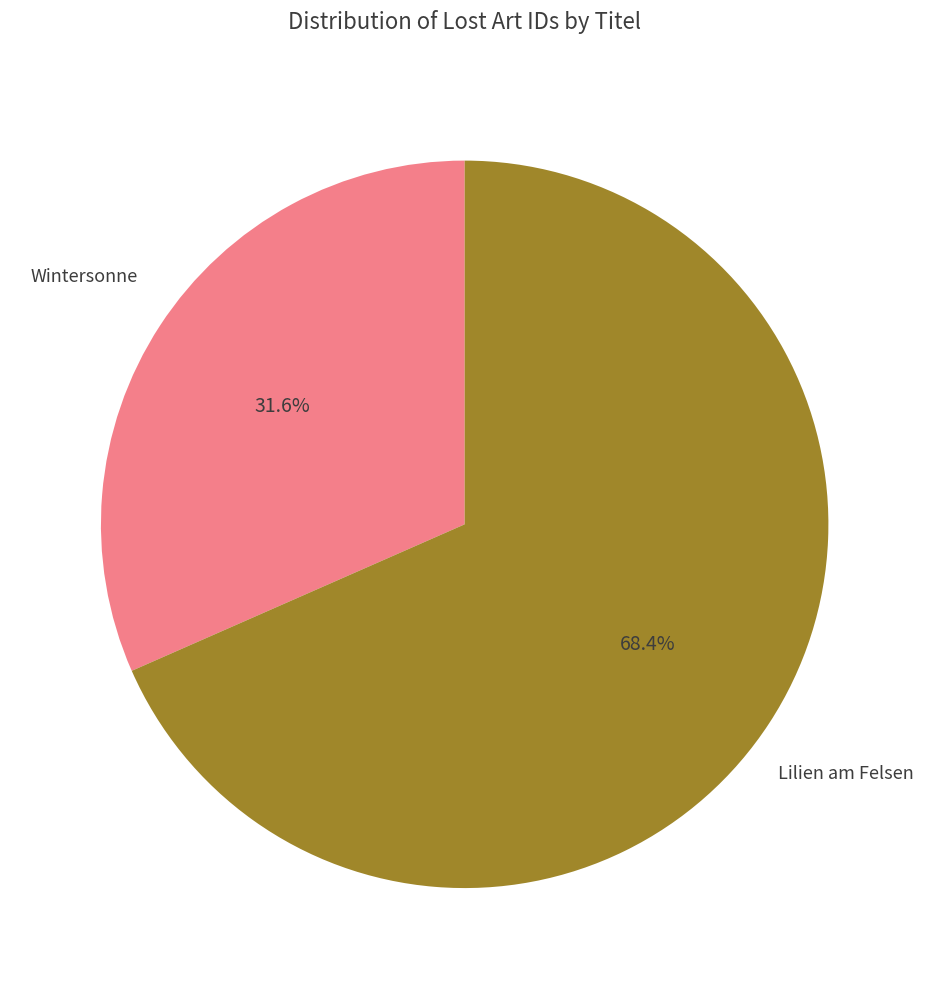

Does any single category account for the majority?

Yes